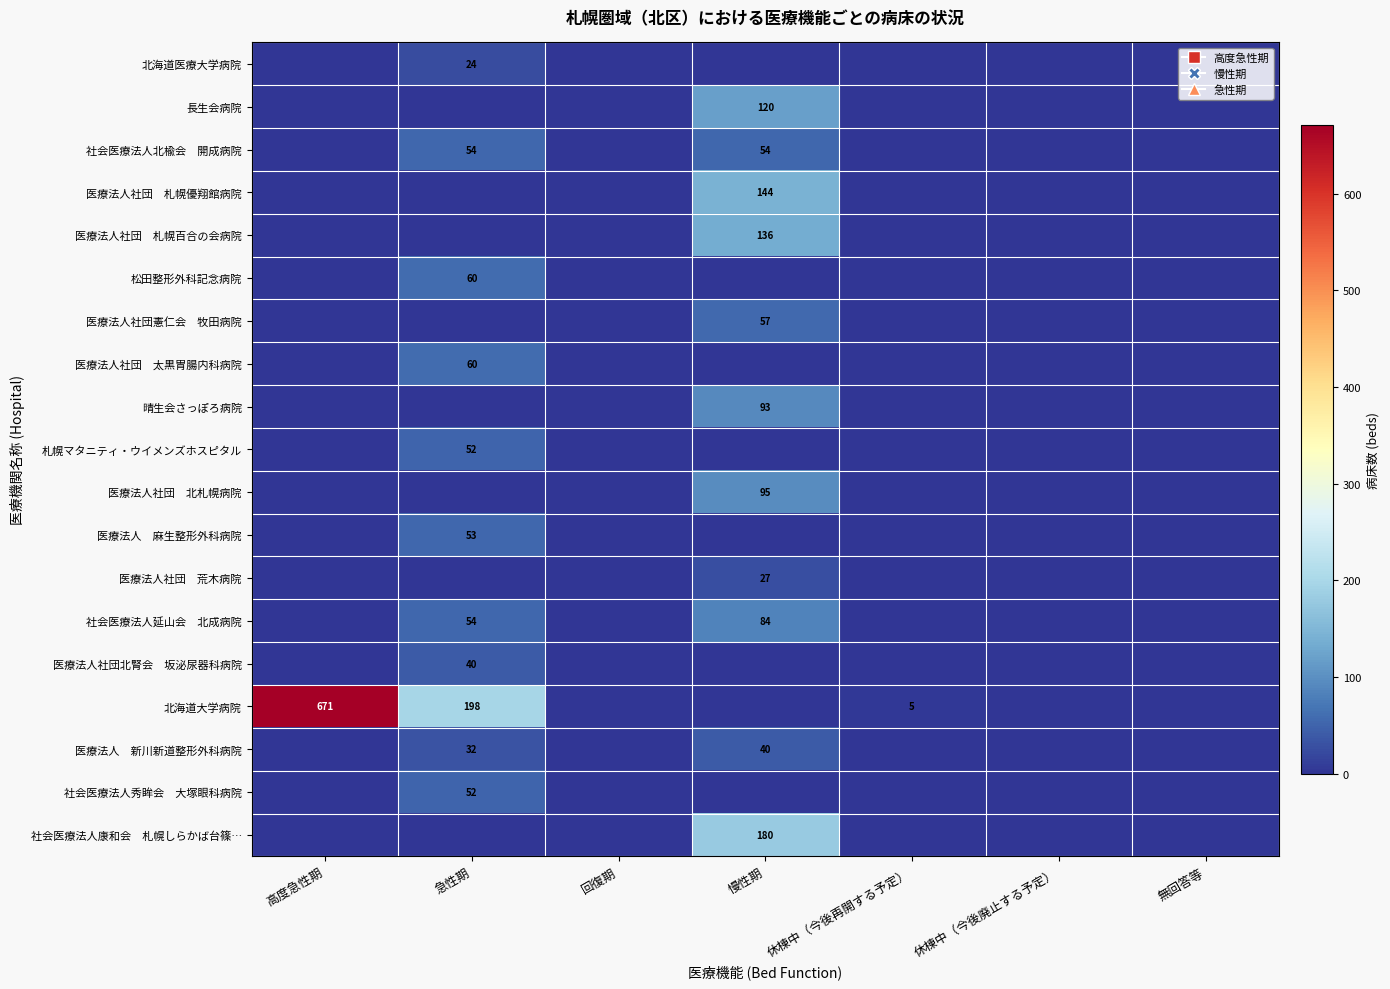

Is it true that 長生会病院 equals 120 at 慢性期?

True